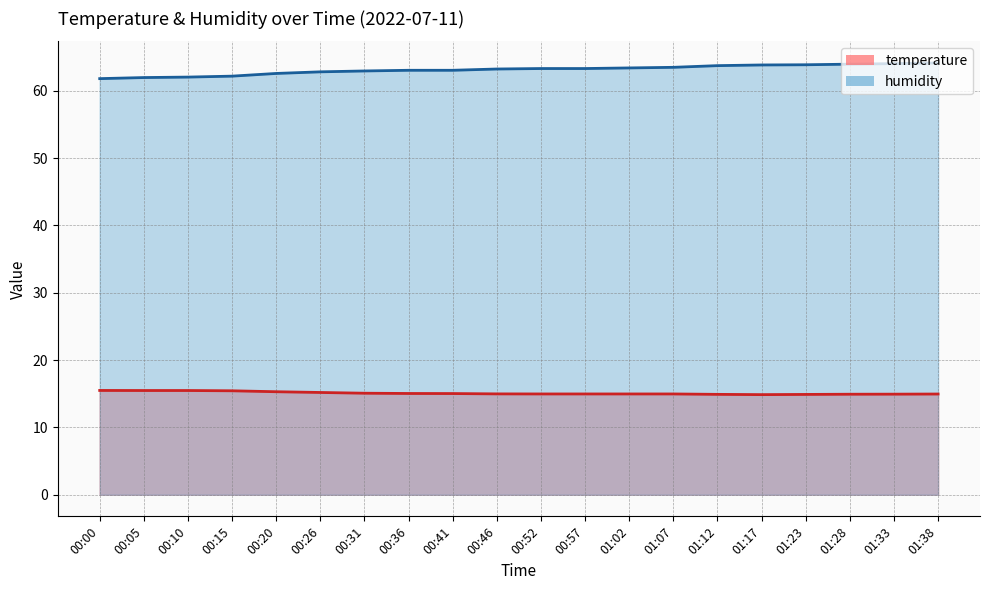

Reading left to right, extract all data points from this chart.

temperature: 00:00=15.5	00:05=15.5	00:10=15.5	00:15=15.4	00:20=15.3	00:26=15.2	00:31=15.1	00:36=15.0	00:41=15.0	00:46=15.0	00:52=15.0	00:57=15.0	01:02=15.0	01:07=15.0	01:12=14.9	01:17=14.9	01:23=14.9	01:28=14.9	01:33=14.9	01:38=15.0
humidity: 00:00=61.8	00:05=62.0	00:10=62.0	00:15=62.2	00:20=62.6	00:26=62.8	00:31=62.9	00:36=63.0	00:41=63.0	00:46=63.2	00:52=63.3	00:57=63.3	01:02=63.4	01:07=63.5	01:12=63.7	01:17=63.8	01:23=63.9	01:28=64.0	01:33=64.0	01:38=64.1